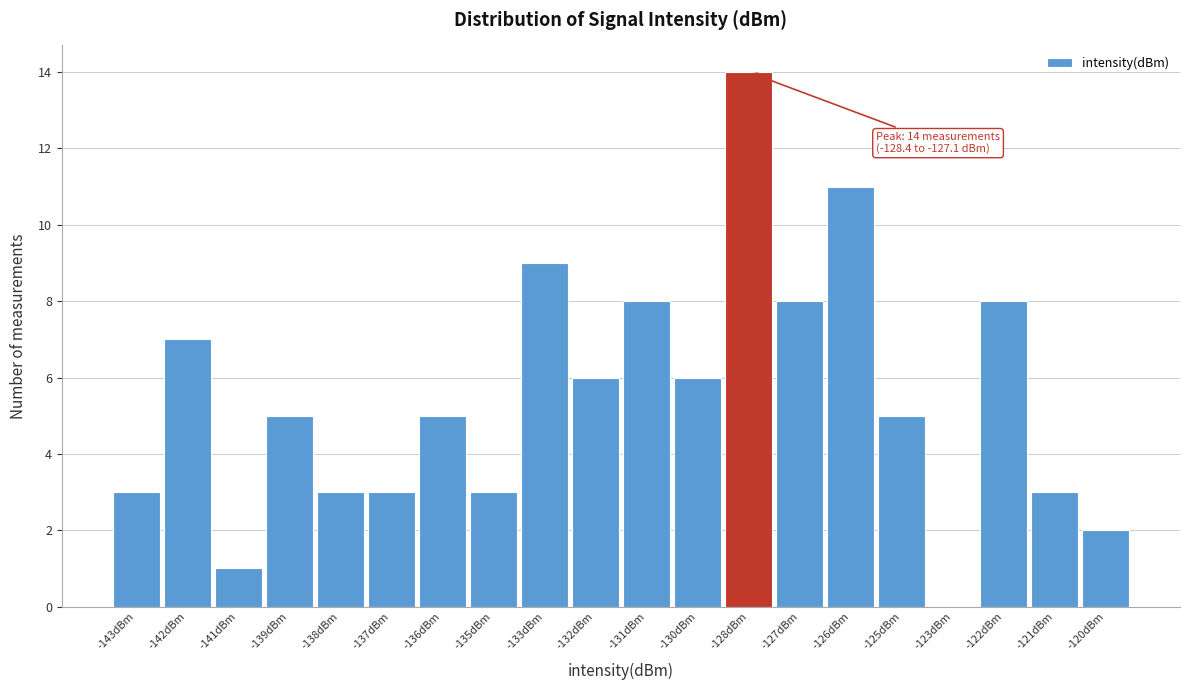

Reading left to right, list all the values displayed in this chart.

-143dBm=3	-142dBm=7	-141dBm=1	-139dBm=5	-138dBm=3	-137dBm=3	-136dBm=5	-135dBm=3	-133dBm=9	-132dBm=6	-131dBm=8	-130dBm=6	-128dBm=14	-127dBm=8	-126dBm=11	-125dBm=5	-123dBm=0	-122dBm=8	-121dBm=3	-120dBm=2